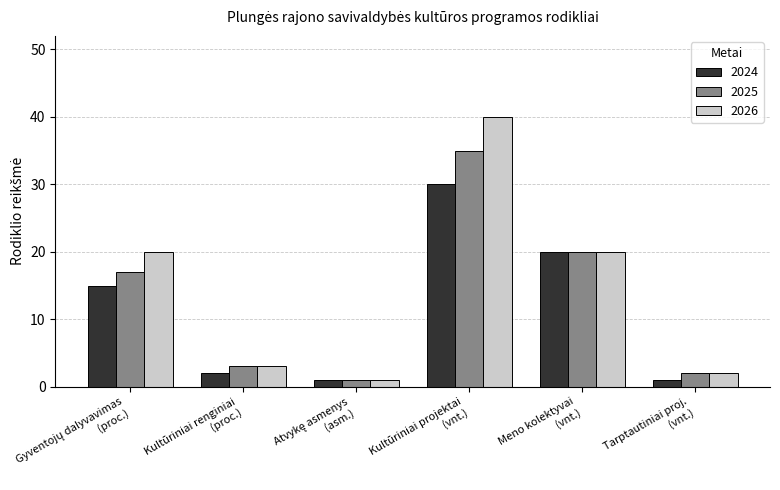

What is the difference between the second highest and second lowest values in the 2026 series?

18